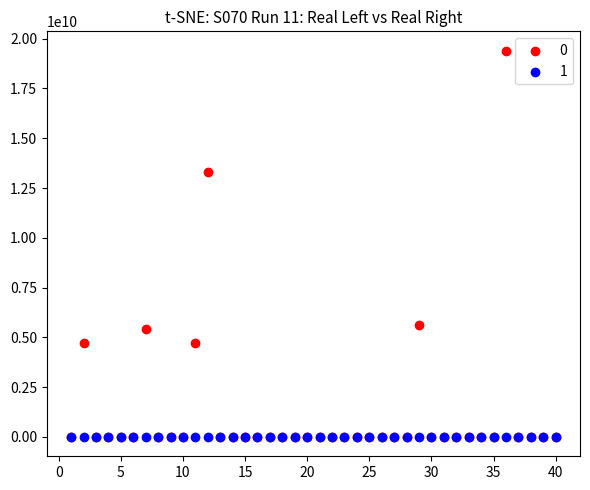

Across all series, what Y value is closest to 9700078516?

13300154702